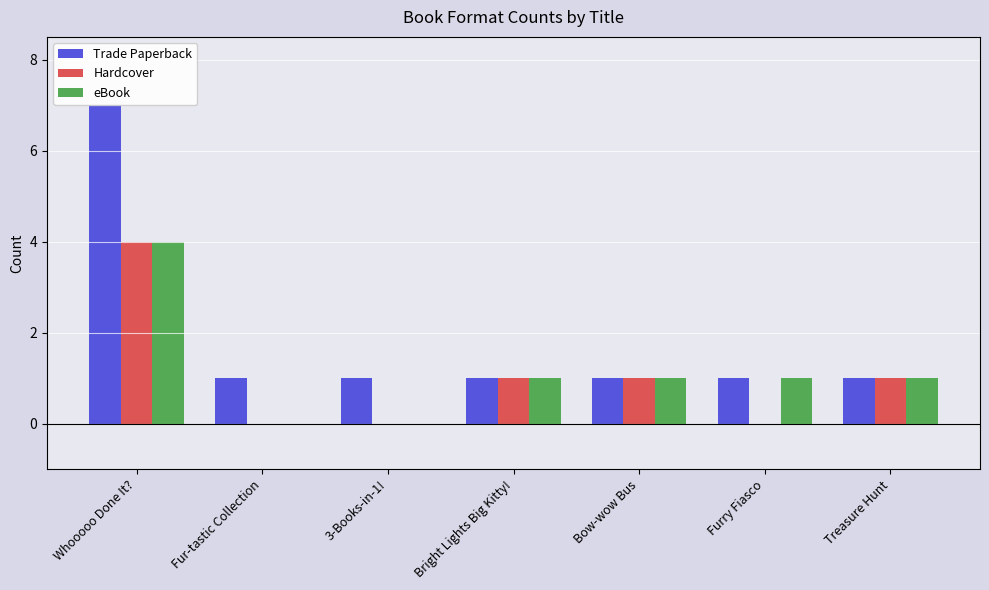

True or false: Trade Paperback has a value of 0 at 3-Books-in-1!.

False